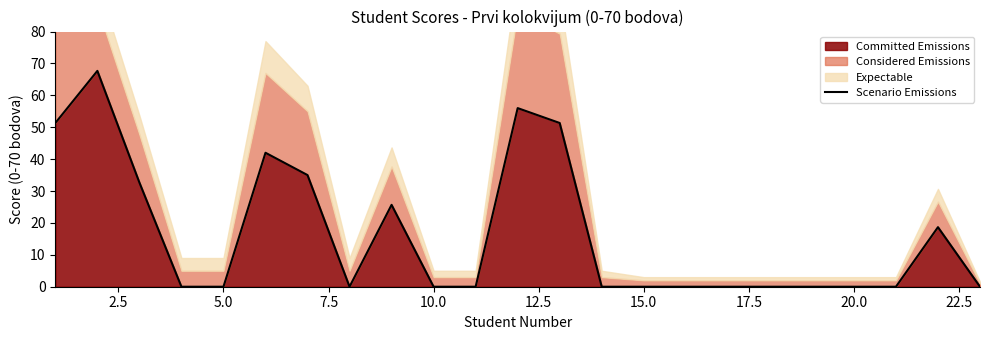

What is the maximum value for Committed Emissions?

67.7